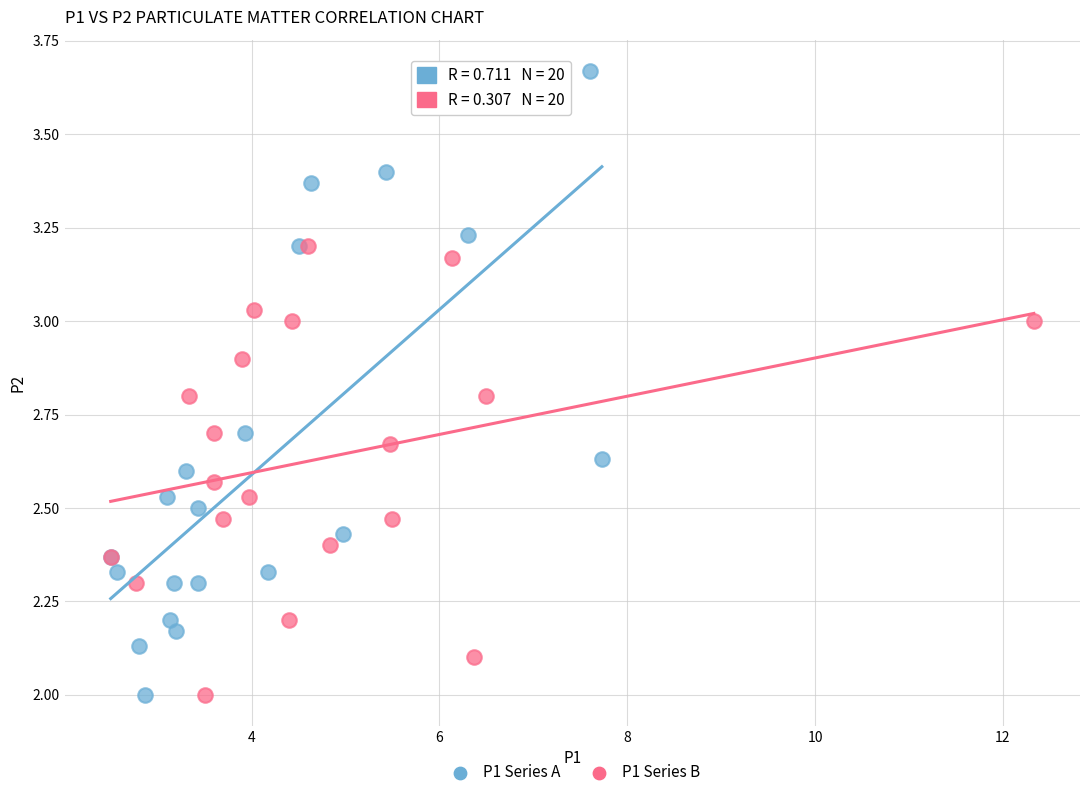

Which series contains the highest Y value?

P1 Series A